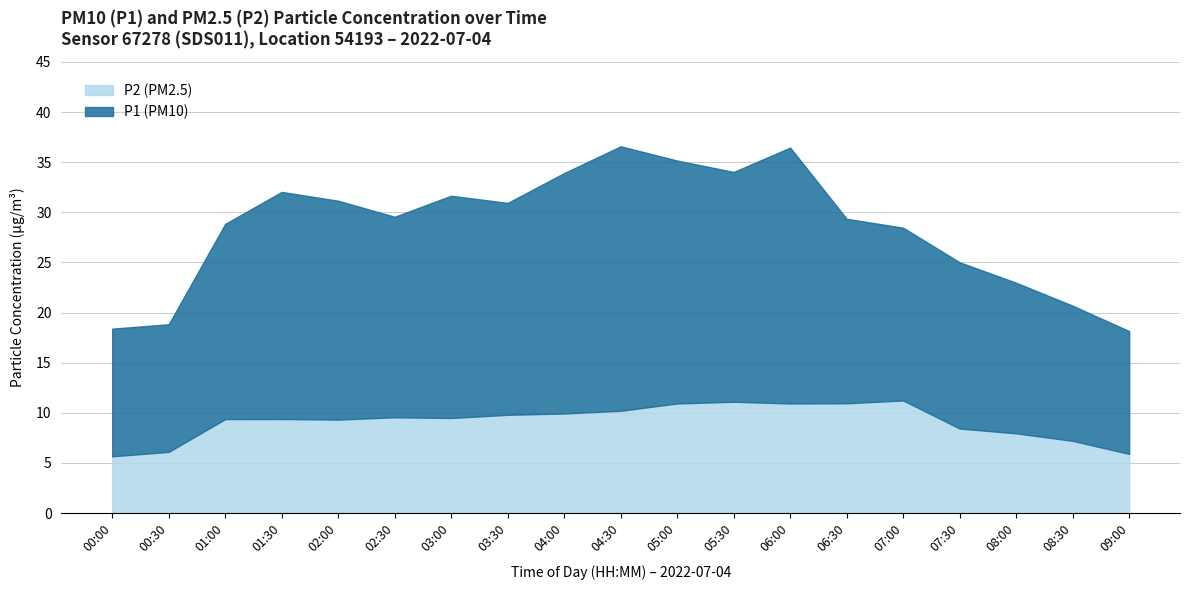

Between 04:30 and 08:30, which is larger?

04:30